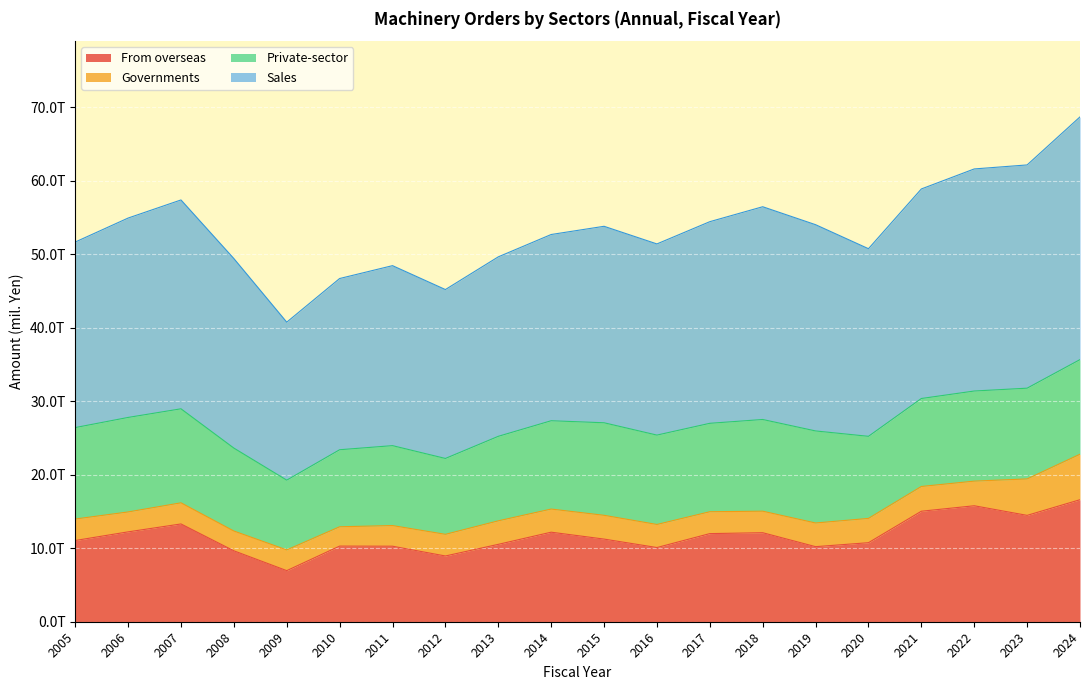

Is it true that Sales equals 54025026 at 2019?

True